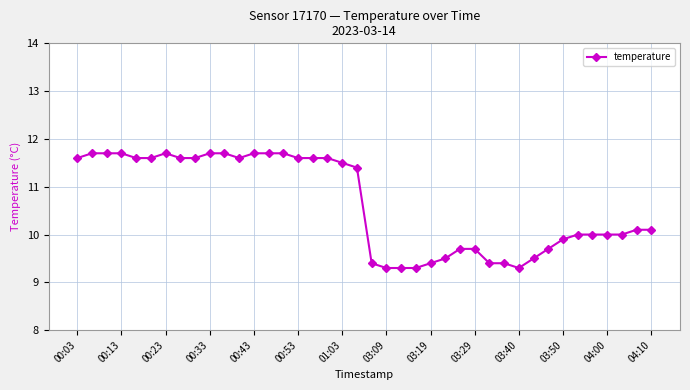

What is the greatest value displayed?

11.7